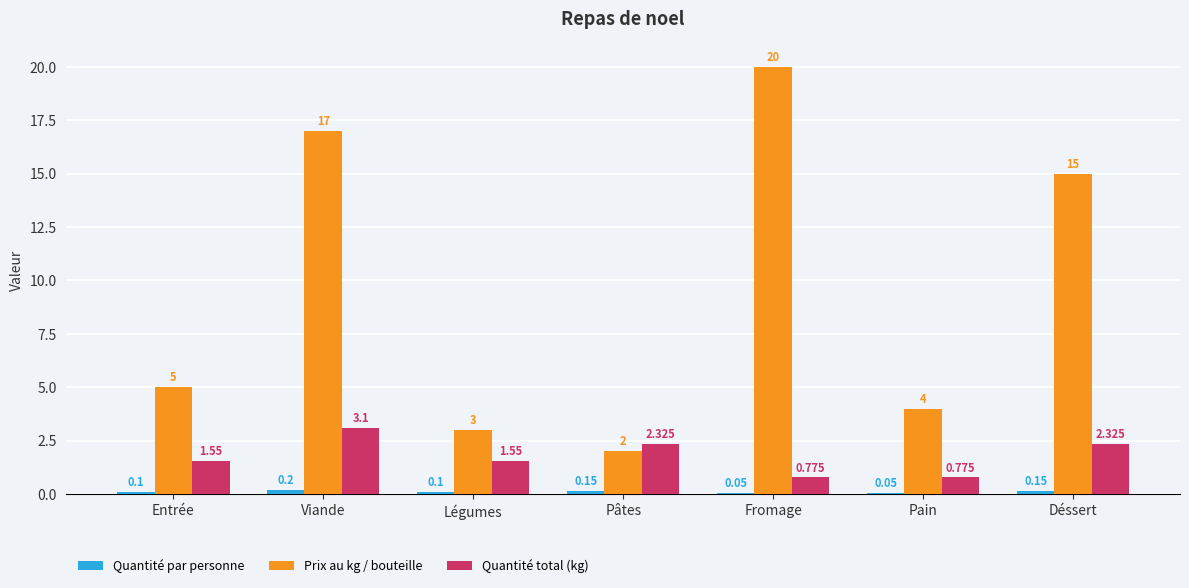

Where is Prix au kg / bouteille nearest to the value 11?

Déssert